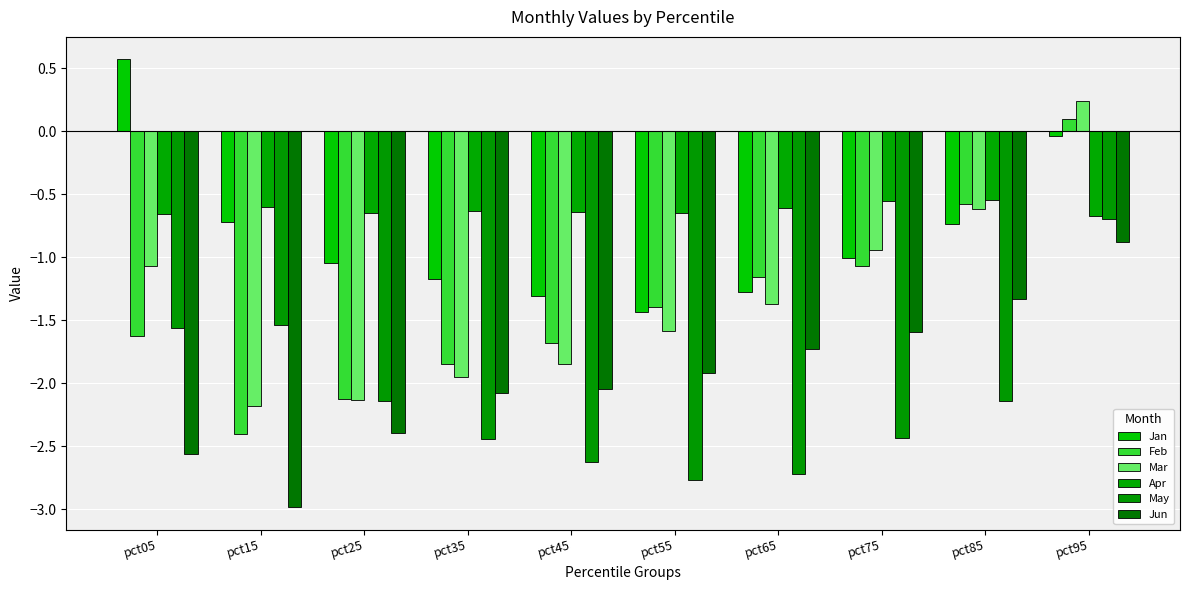

Which series has the widest spread of values?

Feb